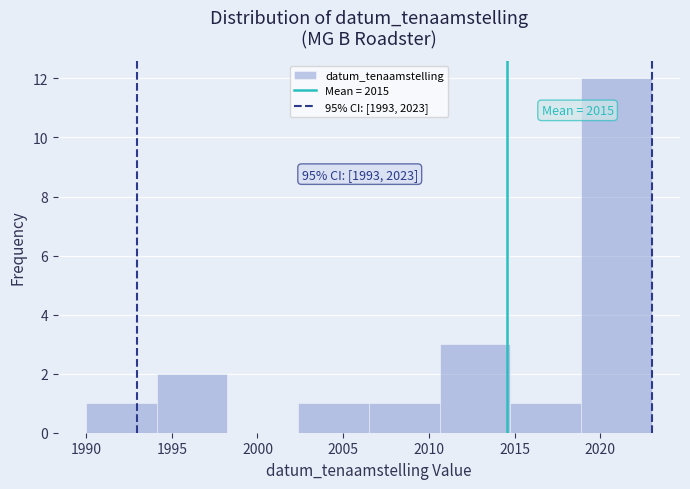

Over which range of the x-axis is the bar tallest?

2019.0 to 2023.0